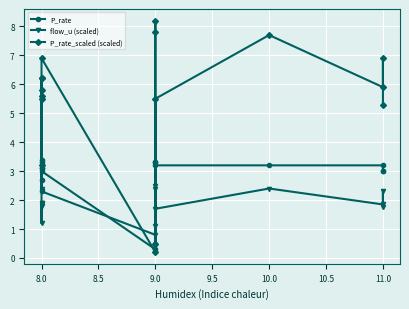

At which category is the sum across all series the highest?

9